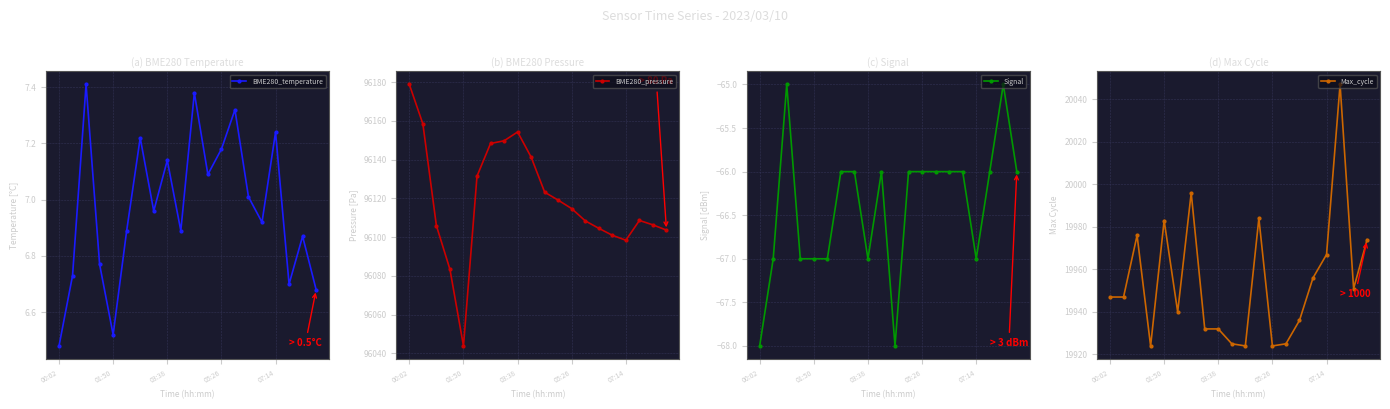

True or false: BME280_temperature has more than 0 interior local peaks.

True